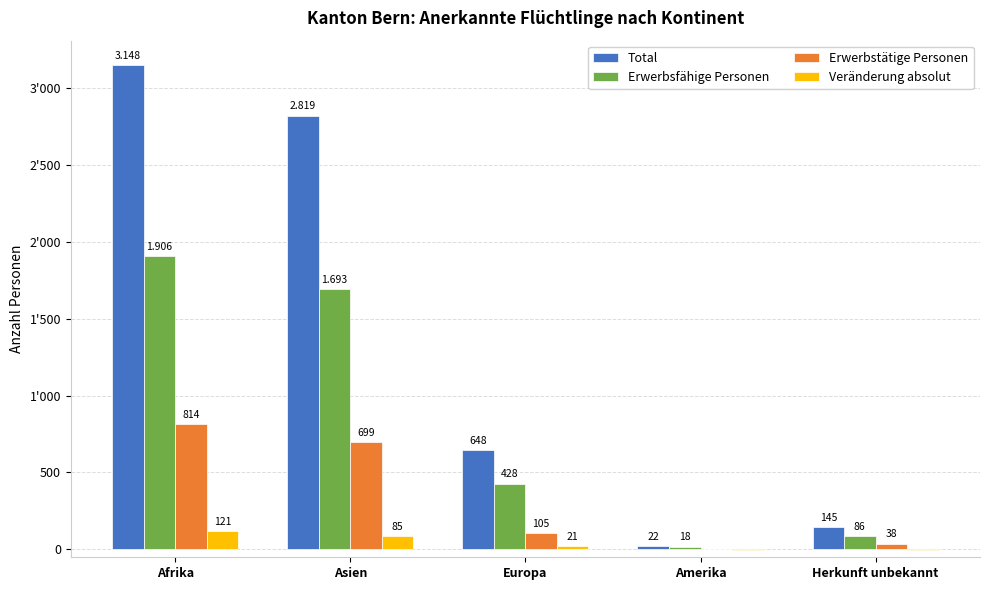

Rank the series at Amerika from lowest to highest value.

Veränderung absolut, Erwerbstätige Personen, Erwerbsfähige Personen, Total